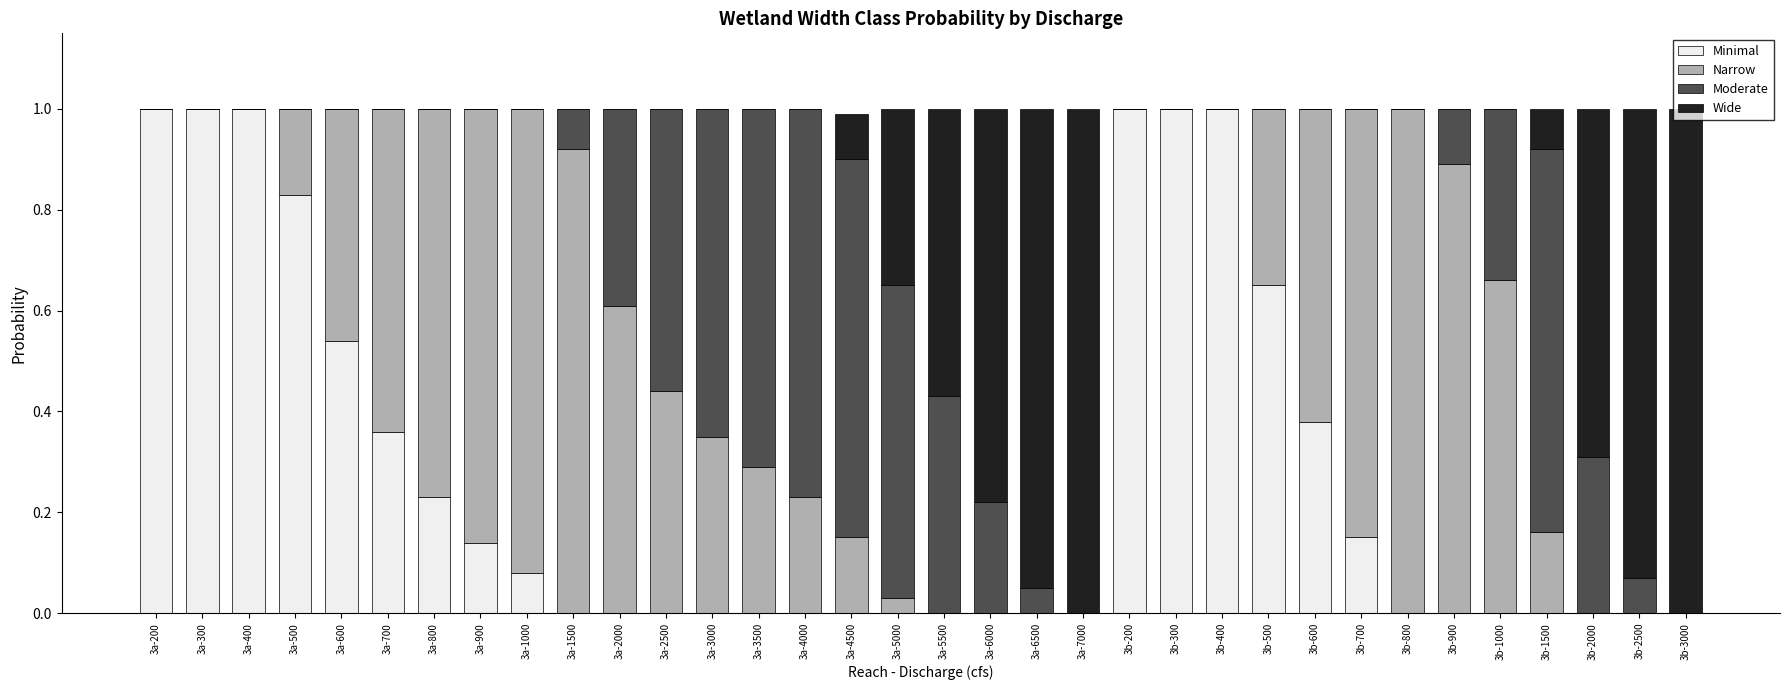

What is the highest value of the Minimal series?

1.0